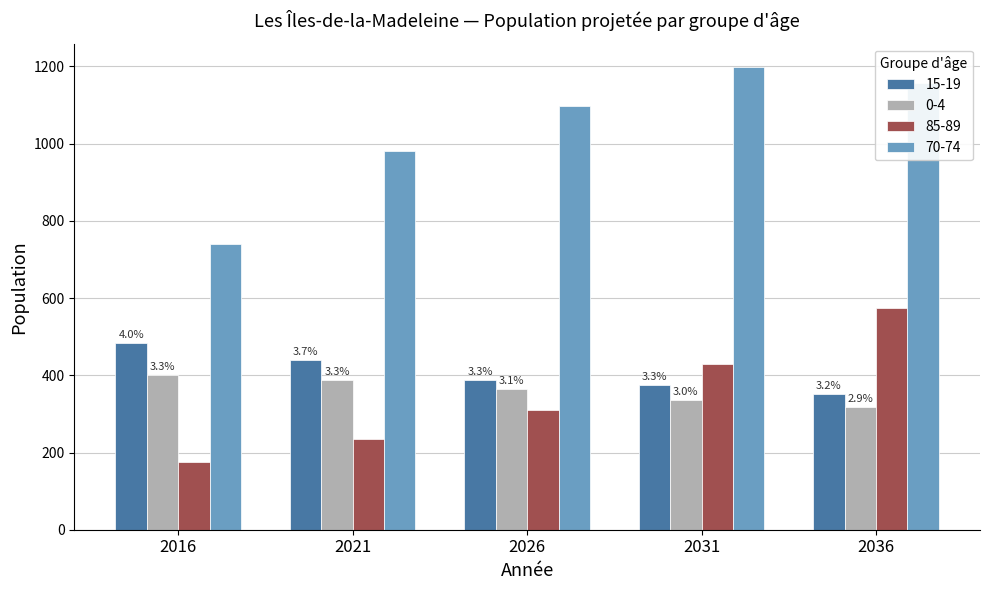

What is the spread (max minus min) of values at 2036?

839